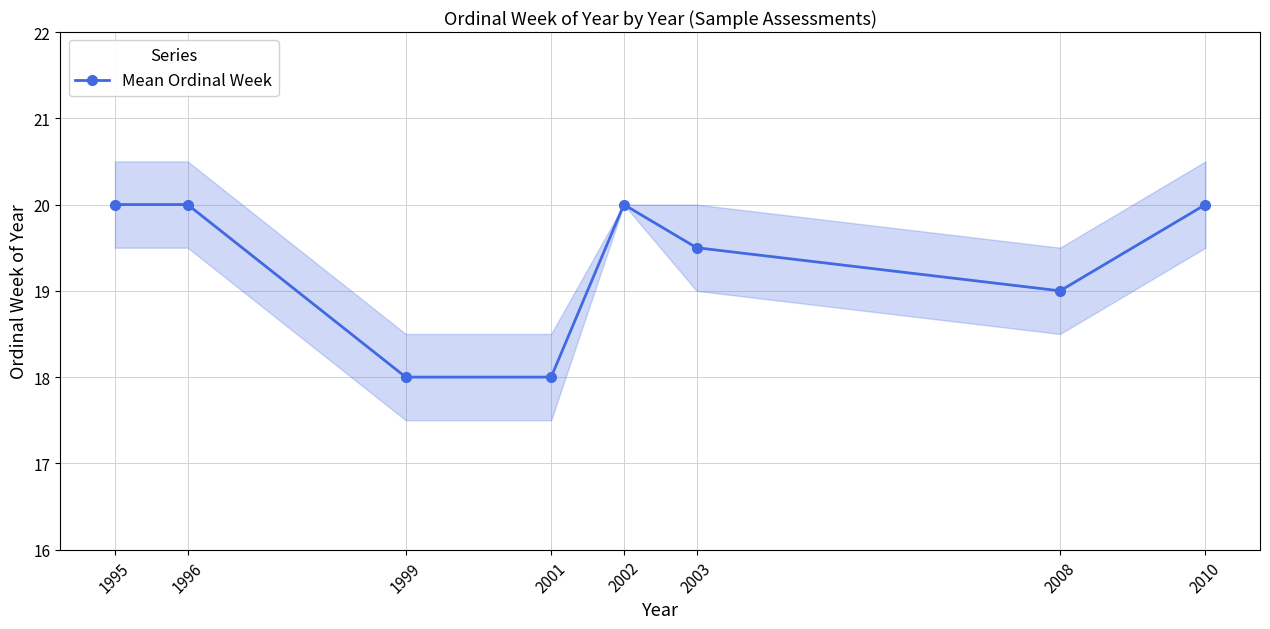

What is the value of the 1st point from the left?

20.0